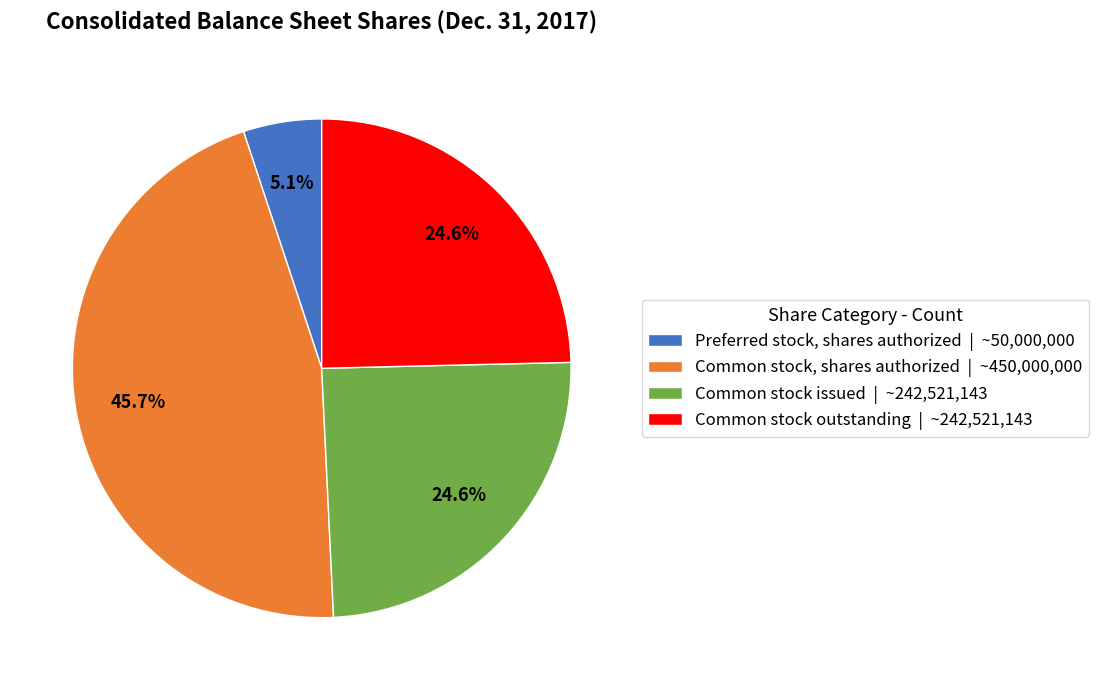

What percentage do Preferred stock, shares authorized | ~50,000,000 and Common stock, shares authorized | ~450,000,000 together represent?

50.8%